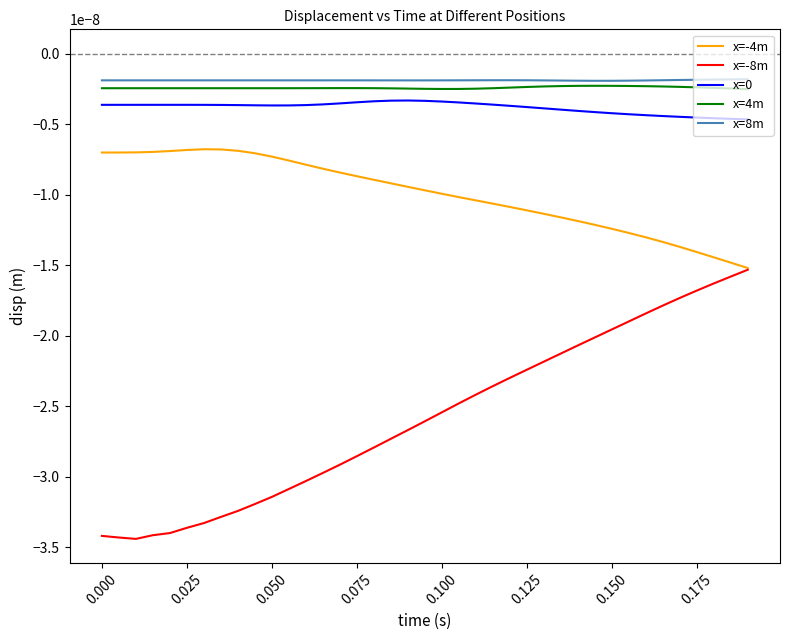

Which series has the largest total across all categories?

x=8m